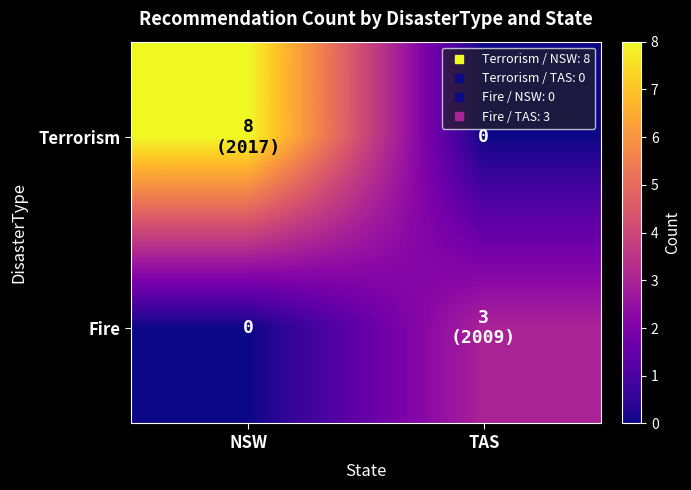

What is the difference between the maximum and minimum values in the Fire series?

3